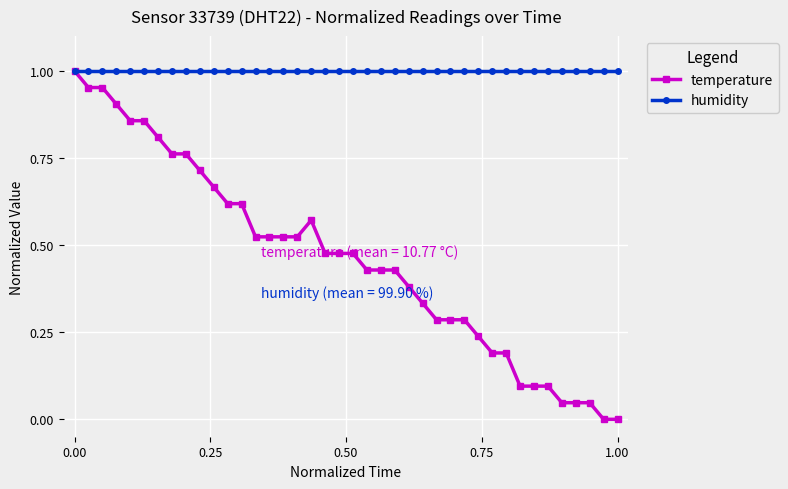

True or false: temperature has more than 0 points higher than both neighbors.

True